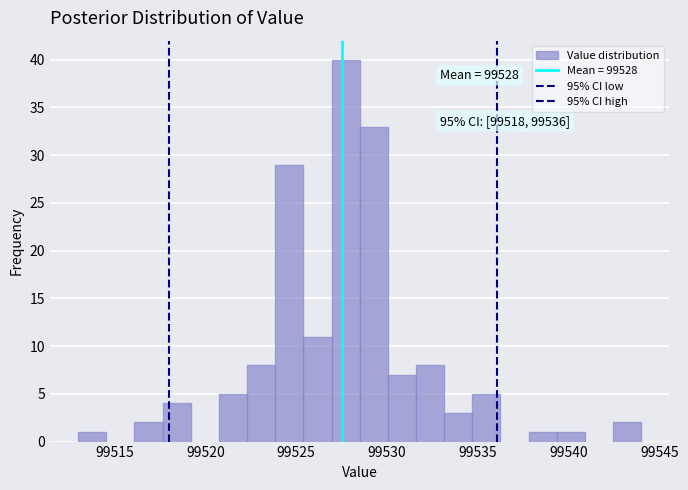

Read against the x-axis, roughly where is the centre of the tallest bar?

99527.5